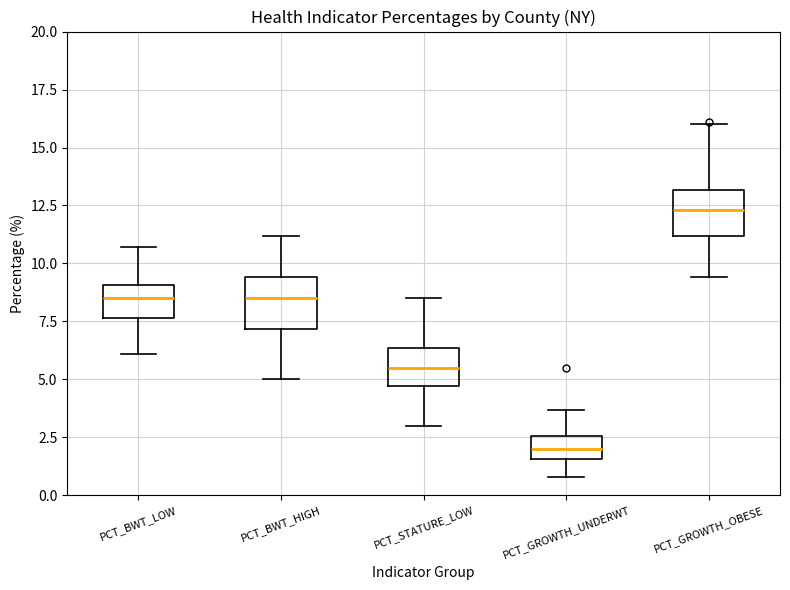

Which box's median line is the highest?

PCT_GROWTH_OBESE